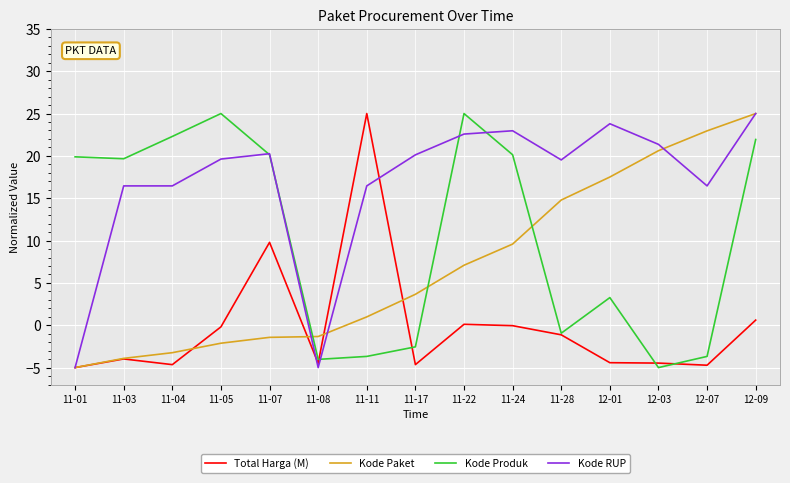

Between 11-28 and 12-09, which series saw the biggest shift?

Kode Produk